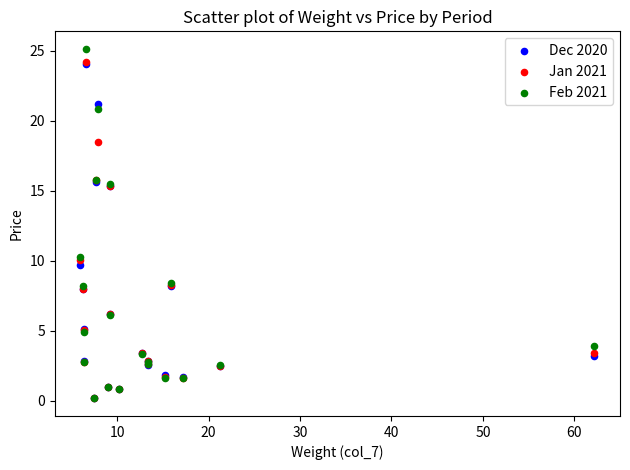

What are all the series names shown in the legend?

Dec 2020, Jan 2021, Feb 2021